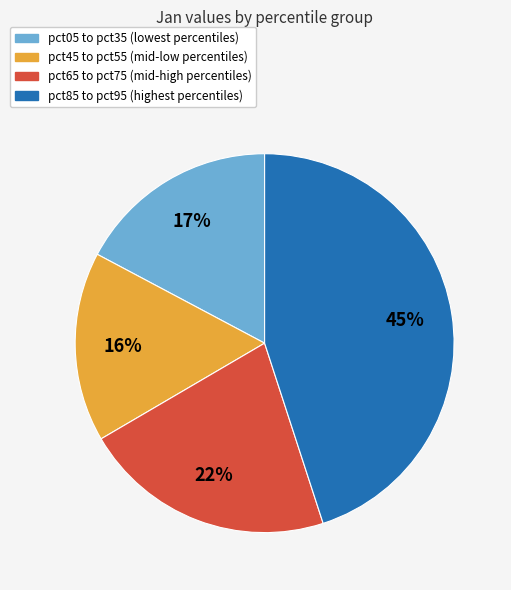

To the nearest percent, what percentage of the pie is pct85 to pct95 (highest percentiles)?

45%